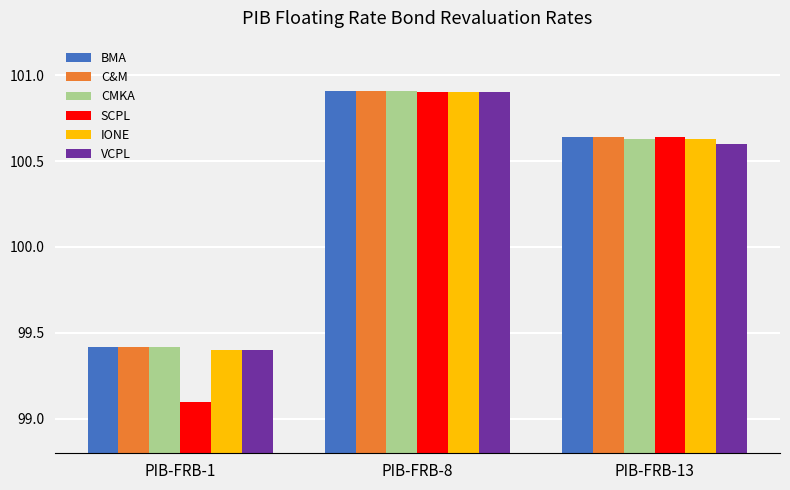

Which series has the largest range (max minus min)?

SCPL